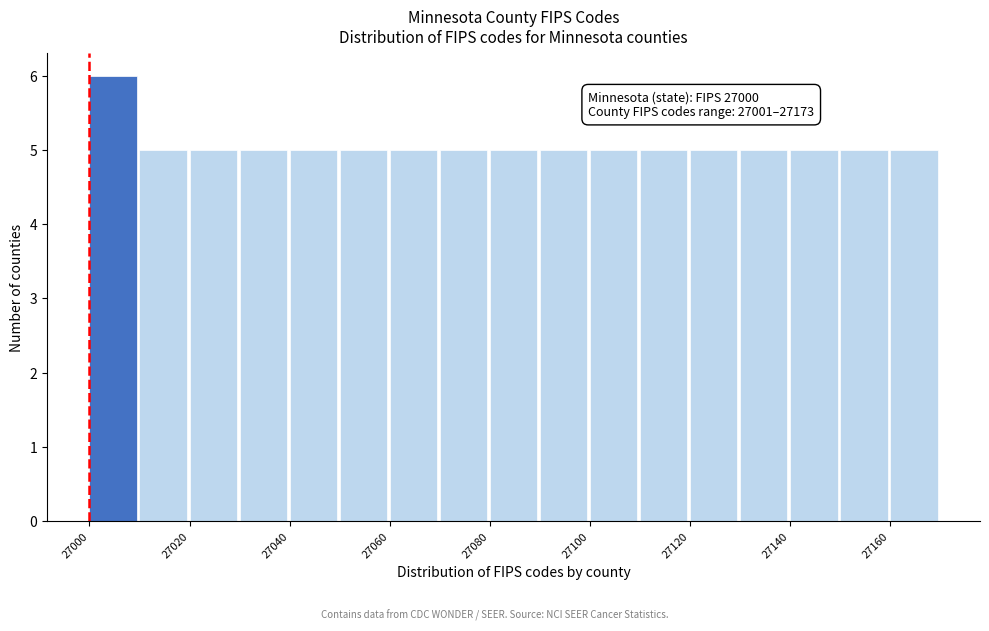

Over which range of the x-axis is the bar tallest?

27000 to 27010